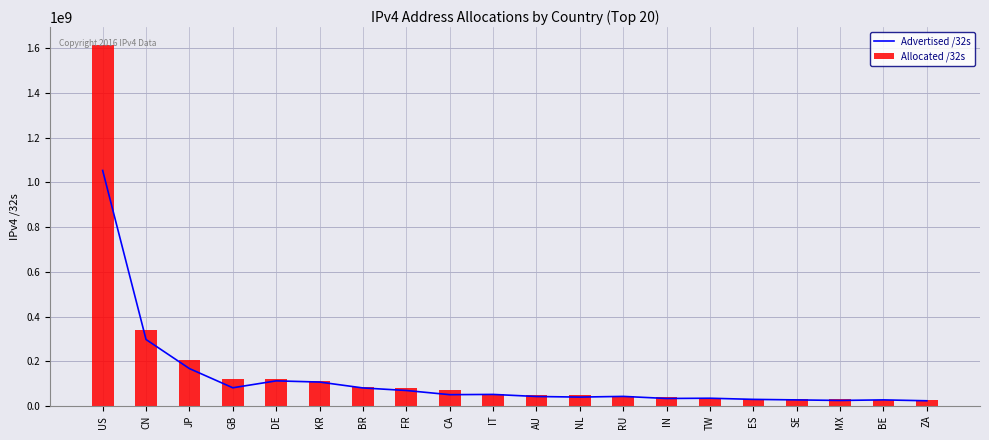

Reading right to left, extract all data points from this chart.

Advertised /32s: ZA=22978816	BE=26960384	MX=24424000	SE=26858496	ES=29223168	TW=34374400	IN=33214976	RU=42575616	NL=39493152	AU=42087872	IT=51409664	CA=50258432	FR=68982784	BR=80382976	KR=106739136	DE=112085248	GB=81164800	JP=167071876	CN=297125632	US=1053764992
Allocated /32s: ZA=26857728	BE=28458368	MX=28813568	SE=29945192	ES=29997632	TW=35501312	IN=40612352	RU=45090304	NL=46828512	AU=48608000	IT=53925696	CA=70124800	FR=80002096	BR=82569216	KR=112421376	DE=118829184	GB=122484504	JP=203350784	CN=337968896	US=1613937408